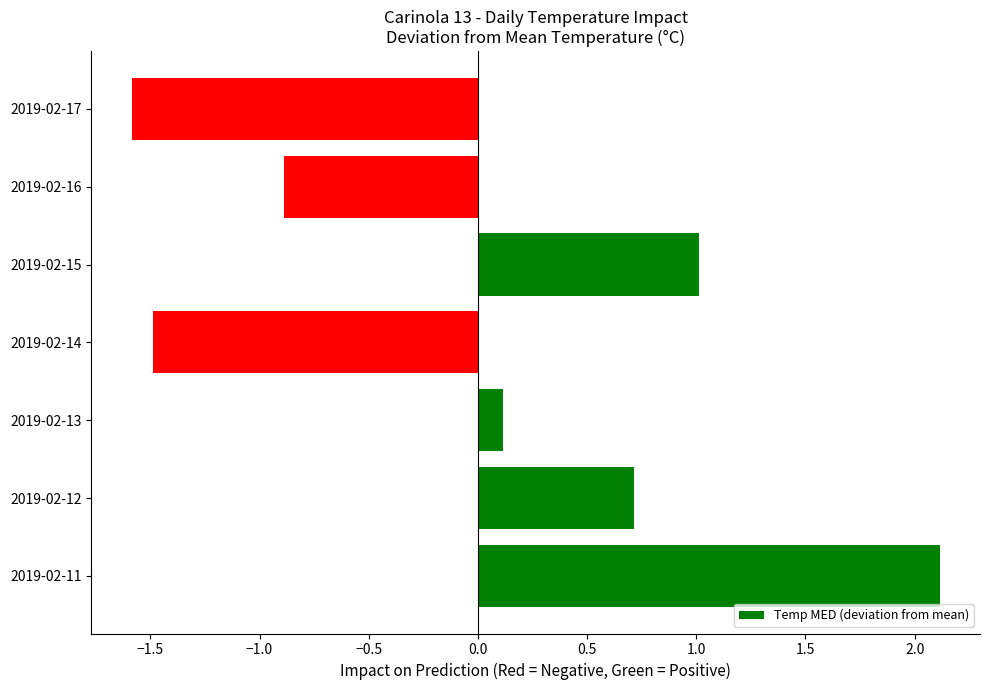

Does the chart contain any negative values?

Yes